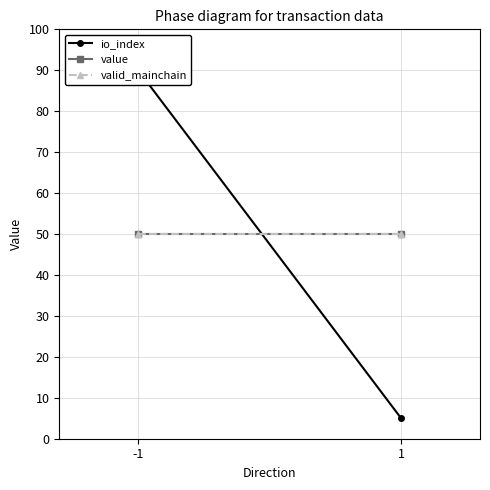

Is it true that valid_mainchain equals 71 at 1?

False